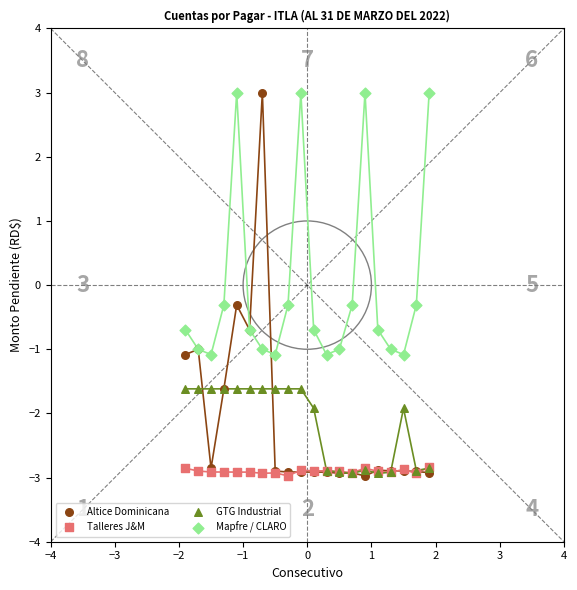

What are all the series names shown in the legend?

Altice Dominicana, Talleres J&M, GTG Industrial, Mapfre / CLARO